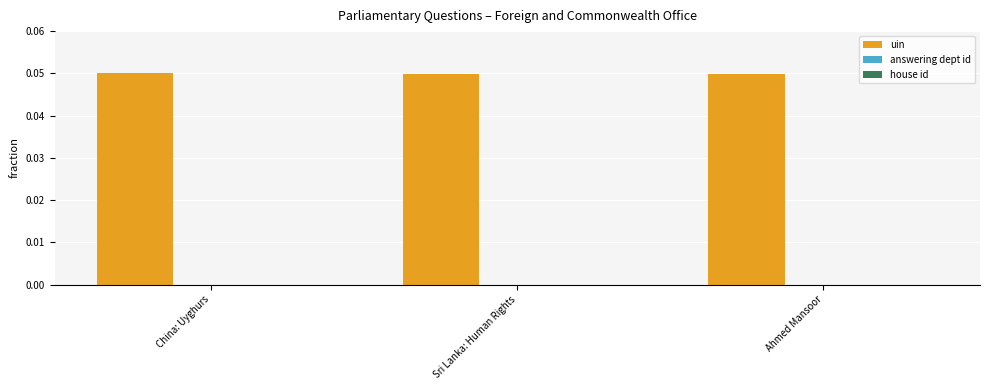

The value of uin at Ahmed Mansoor is 0.1. True or false?

False